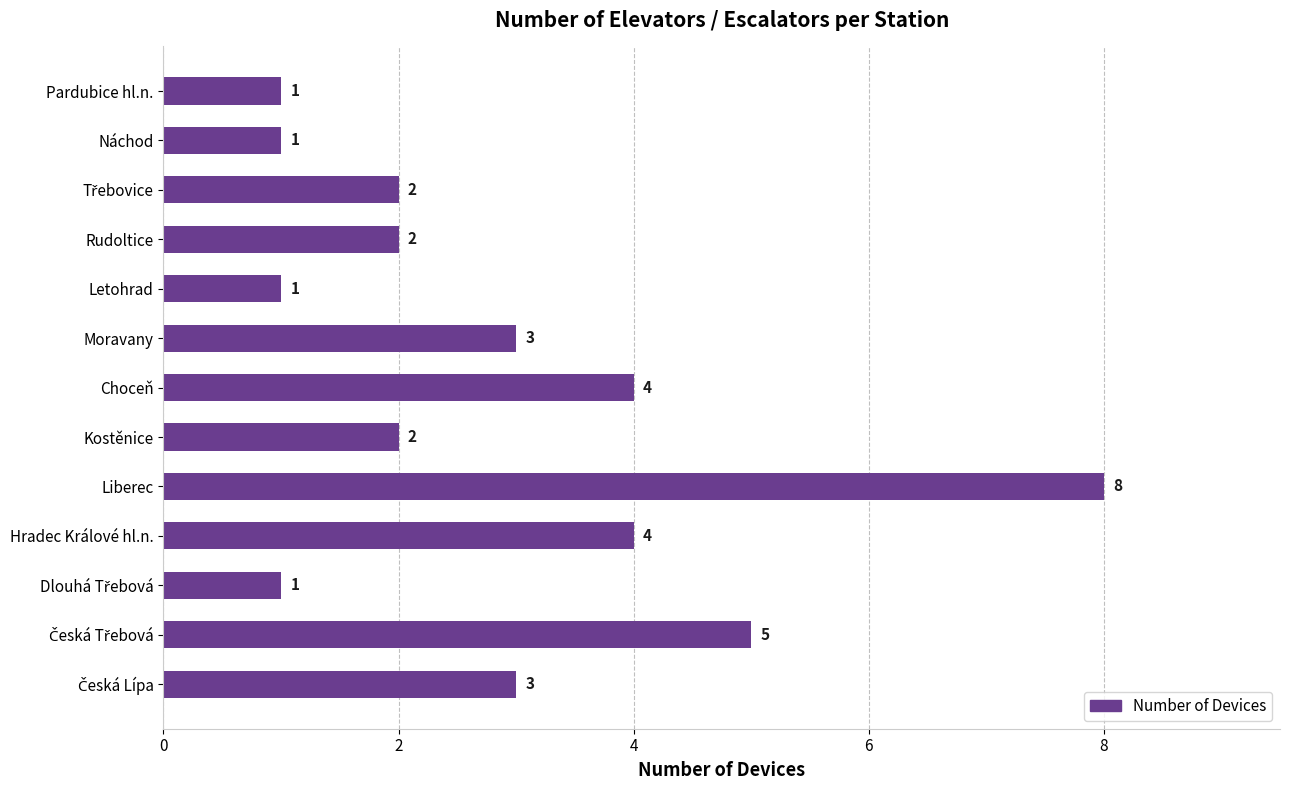

Approximately how many times larger is the value at Choceň compared to Liberec?

0.5